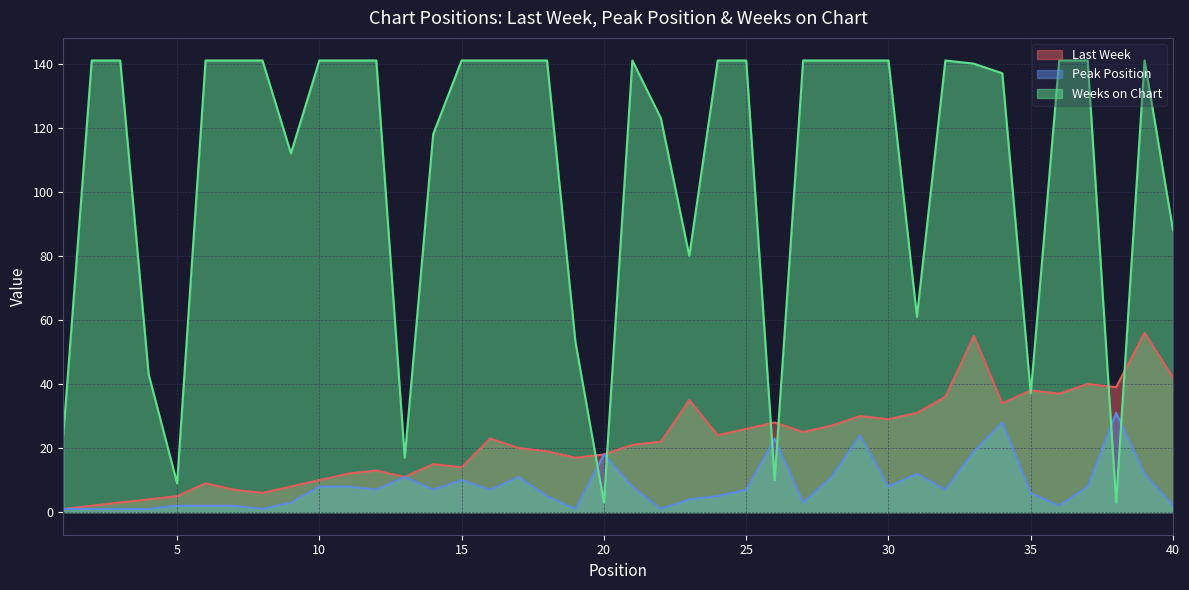

Which category has the lowest value in the Weeks on Chart series?

20